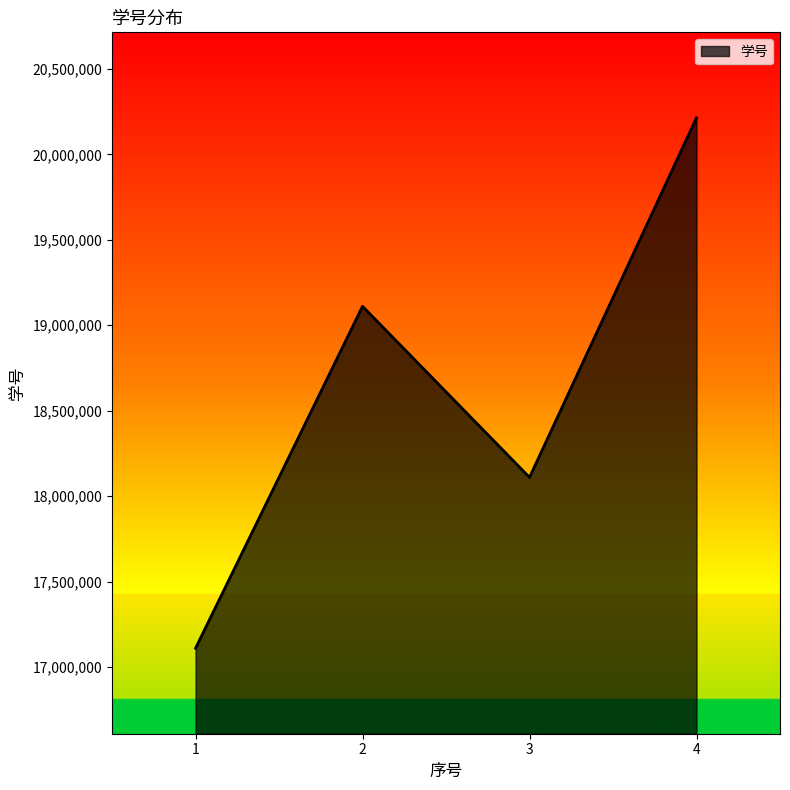

Which has a higher value, 4 or 3?

4